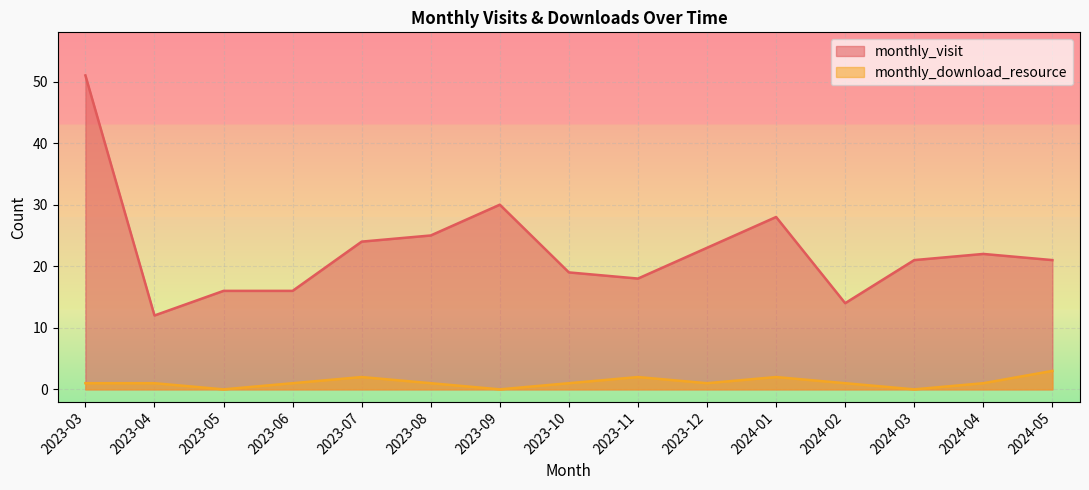

Reading left to right, list all the values displayed in this chart.

monthly_visit: 51	12	16	16	24	25	30	19	18	23	28	14	21	22	21
monthly_download_resource: 1	1	0	1	2	1	0	1	2	1	2	1	0	1	3